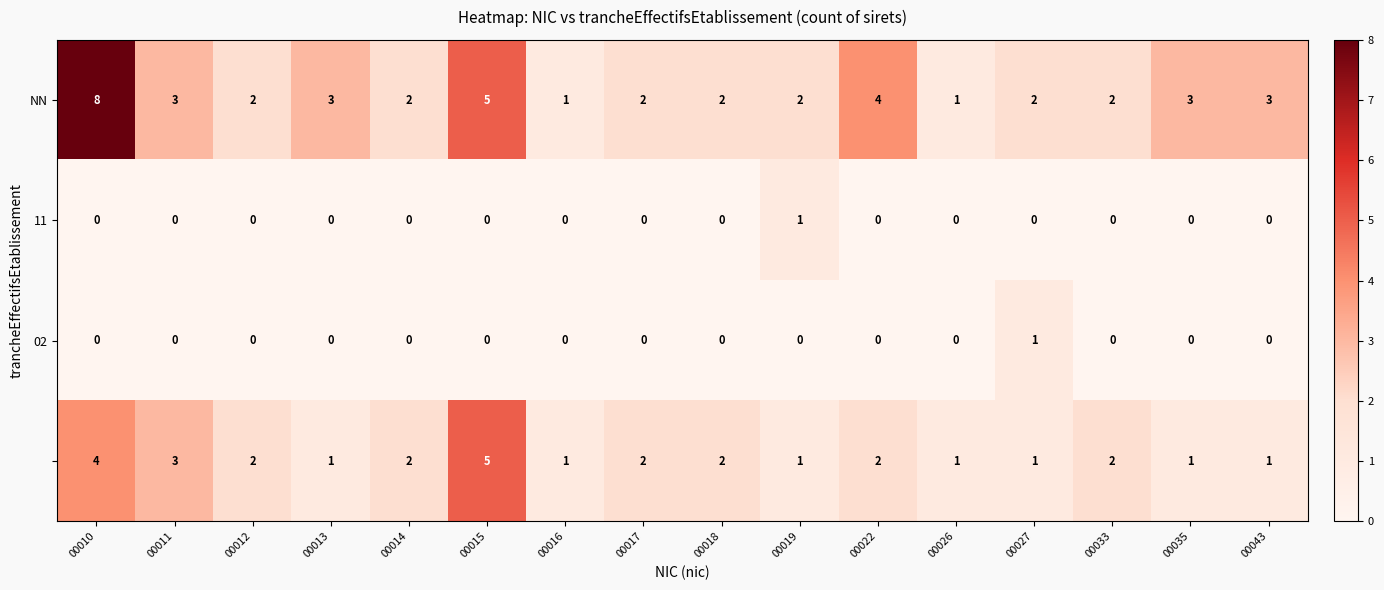

What is the spread (max minus min) of values at 00015?

5